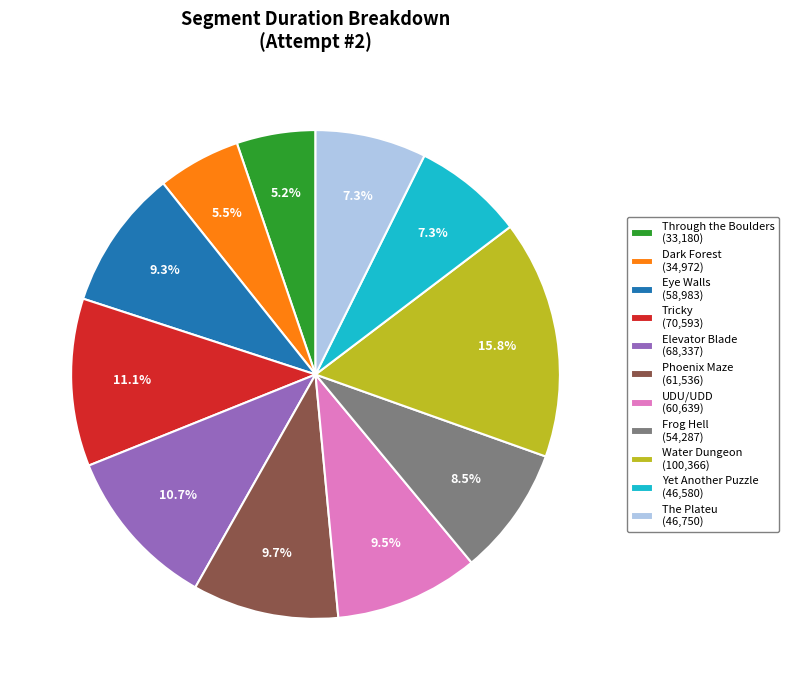

Is there a majority slice in this chart?

No